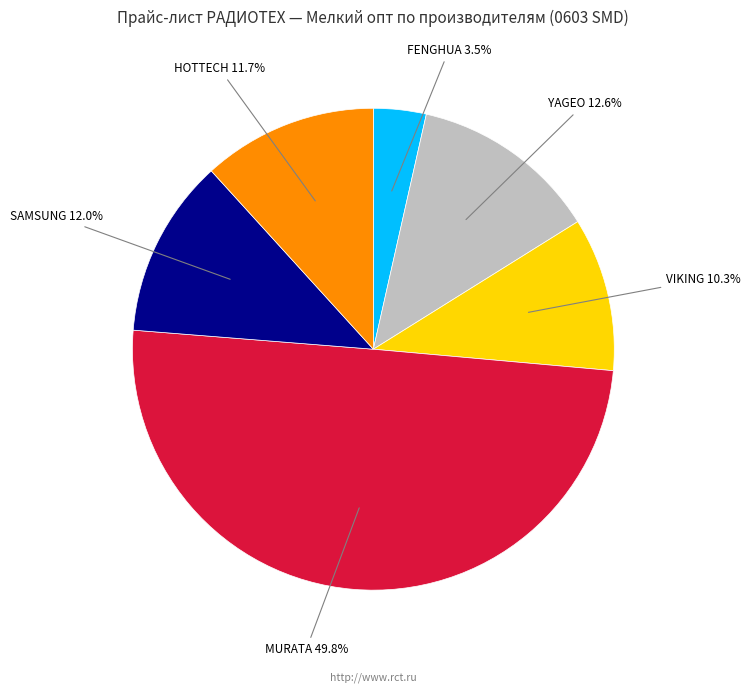

Rank the categories by value from lowest to highest.

FENGHUA, VIKING, HOTTECH, SAMSUNG, YAGEO, MURATA